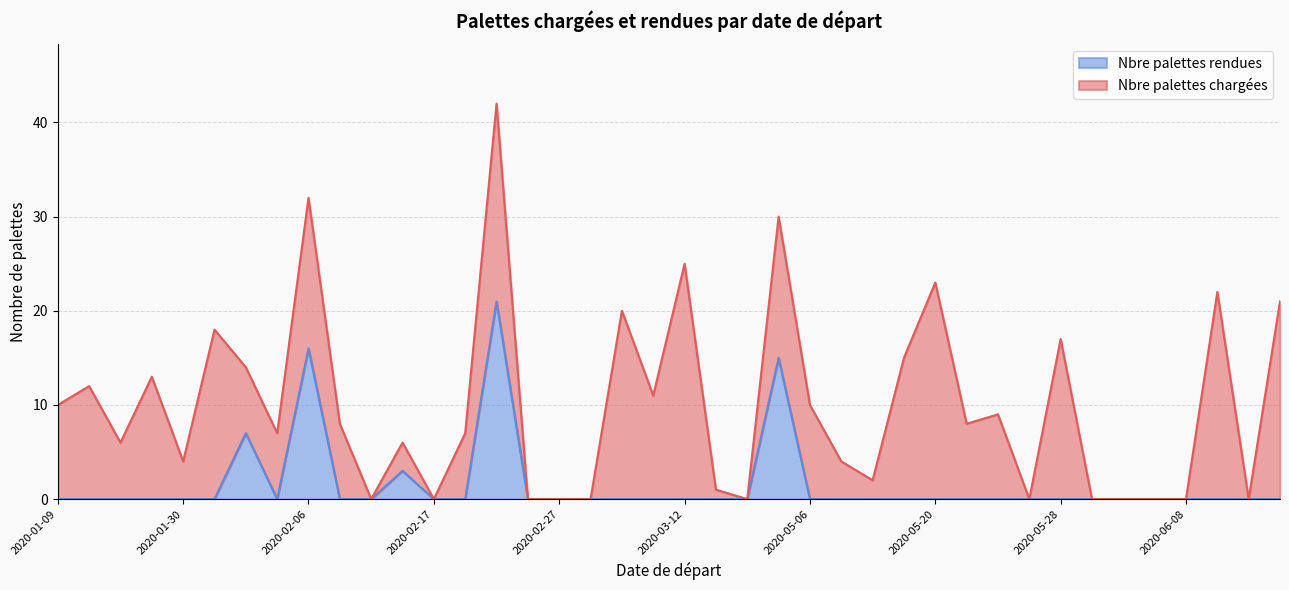

Between 2020-02-17 and 2020-02-20, which is larger?

2020-02-20